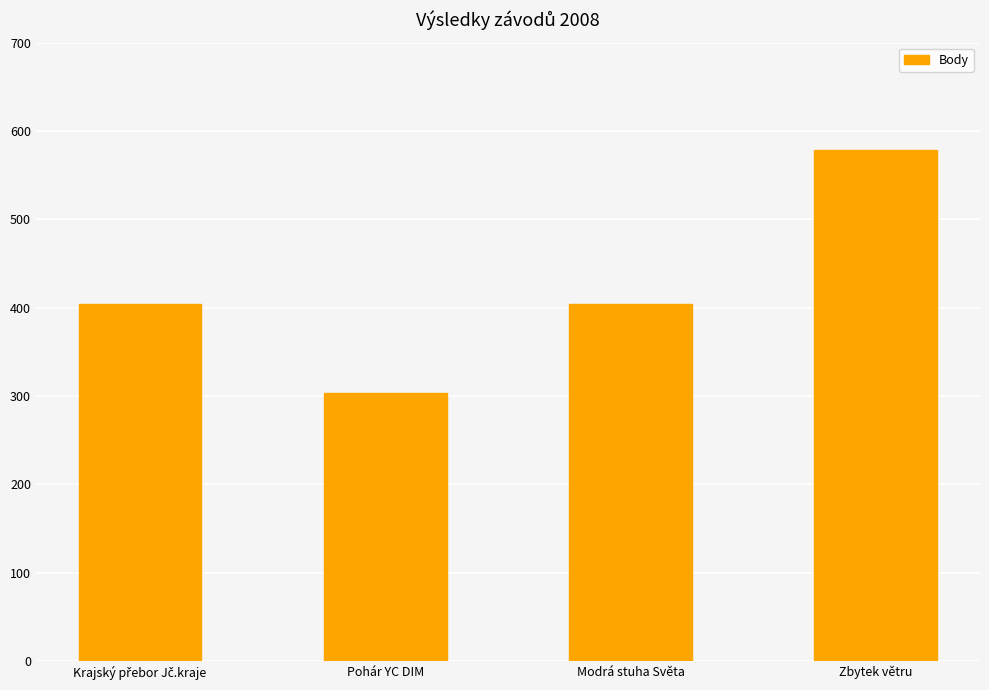

What is the value of the 4th bar from the left?

578